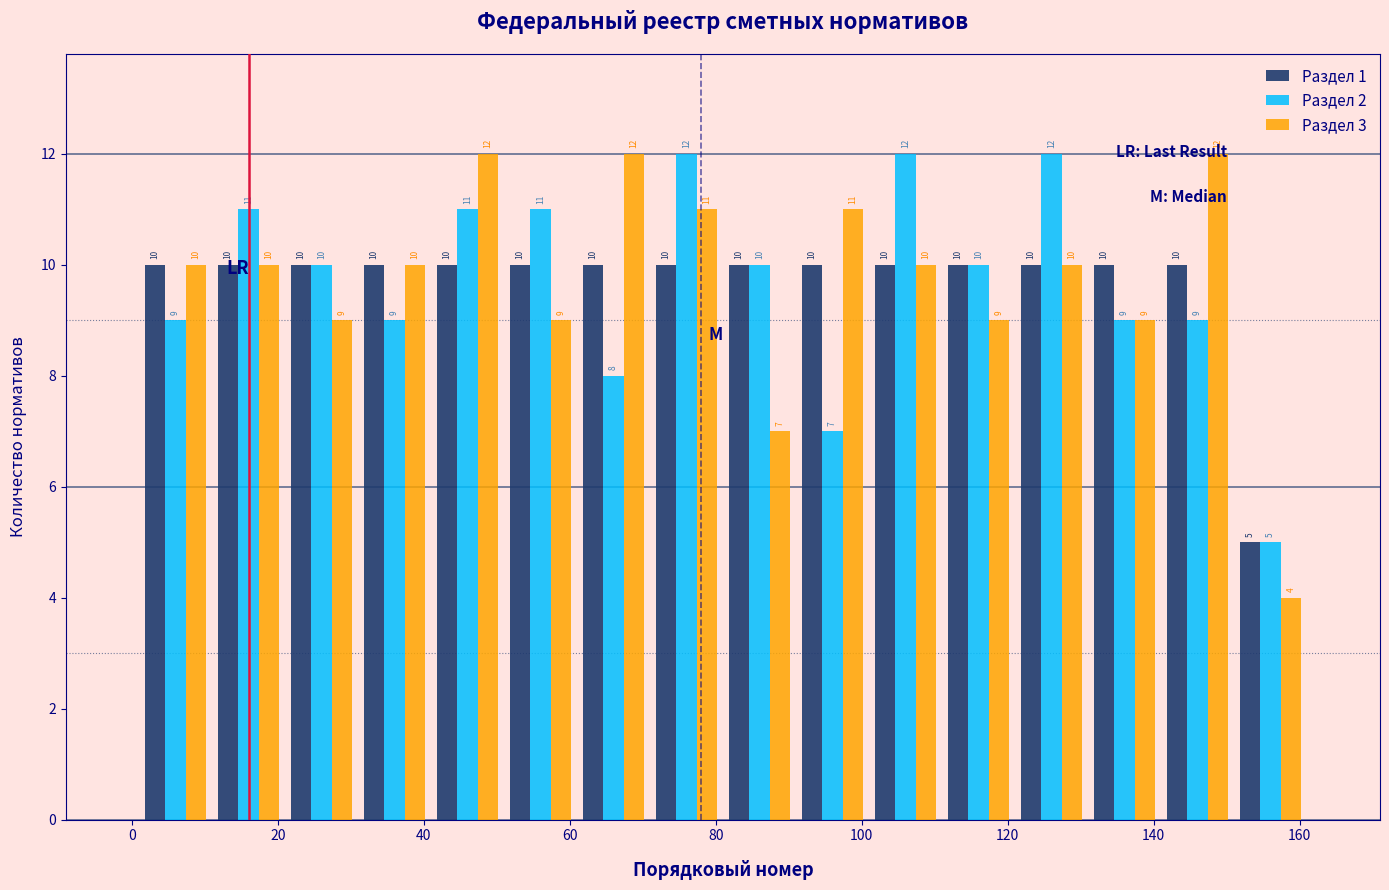

What is the height of the Раздел 2 bar covering 101 to 111 on the x-axis? The bar edges are not printed on the chart, so give them approximately, as read against the axis.

12